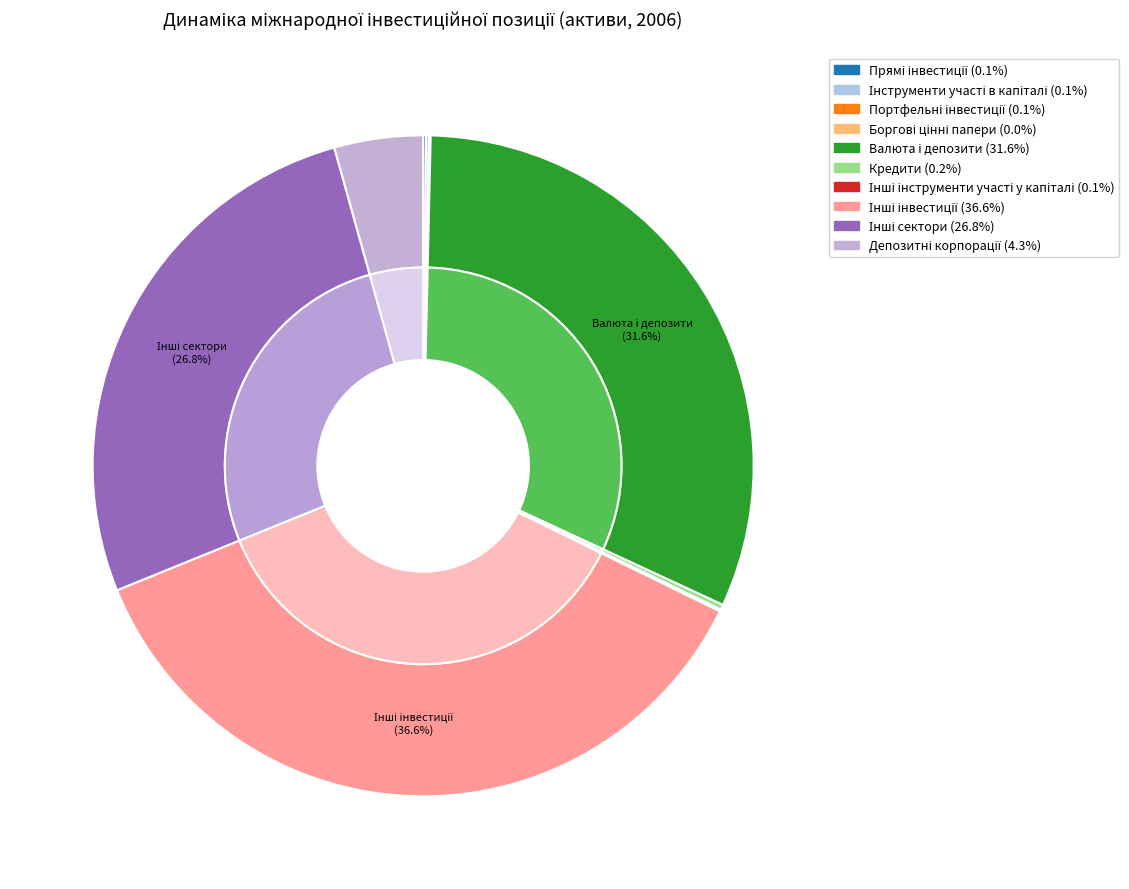

What portion of the pie excludes Інші сектори?

73.2%